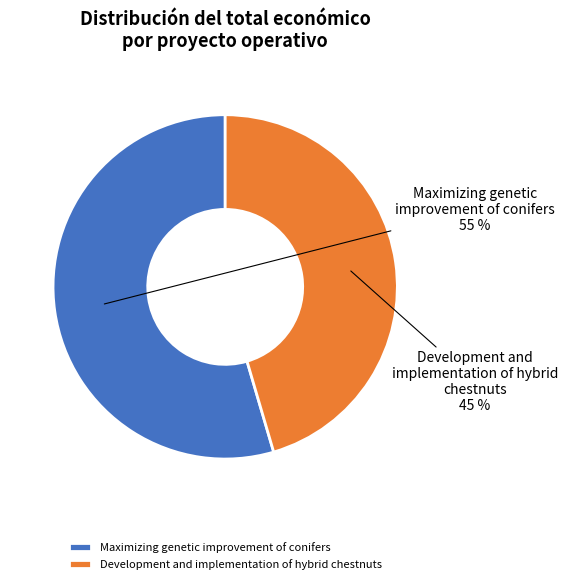

Count the number of slices in the pie.

2